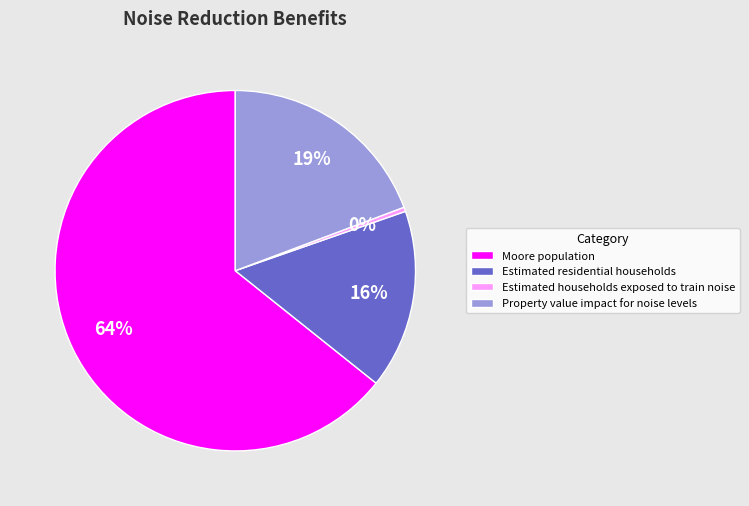

The Estimated residential households slice represents 8% of the pie. True or false?

False